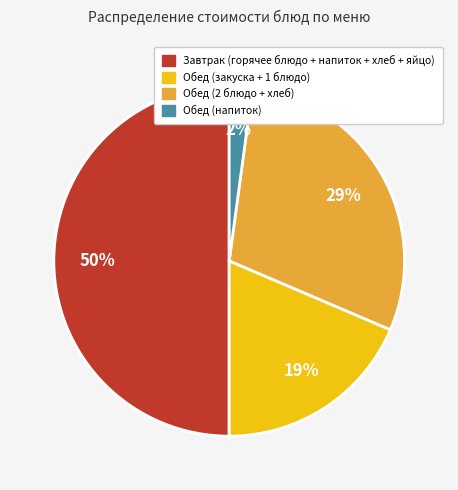

Which slice is the largest?

Завтрак (горячее блюдо + напиток + хлеб + яйцо)